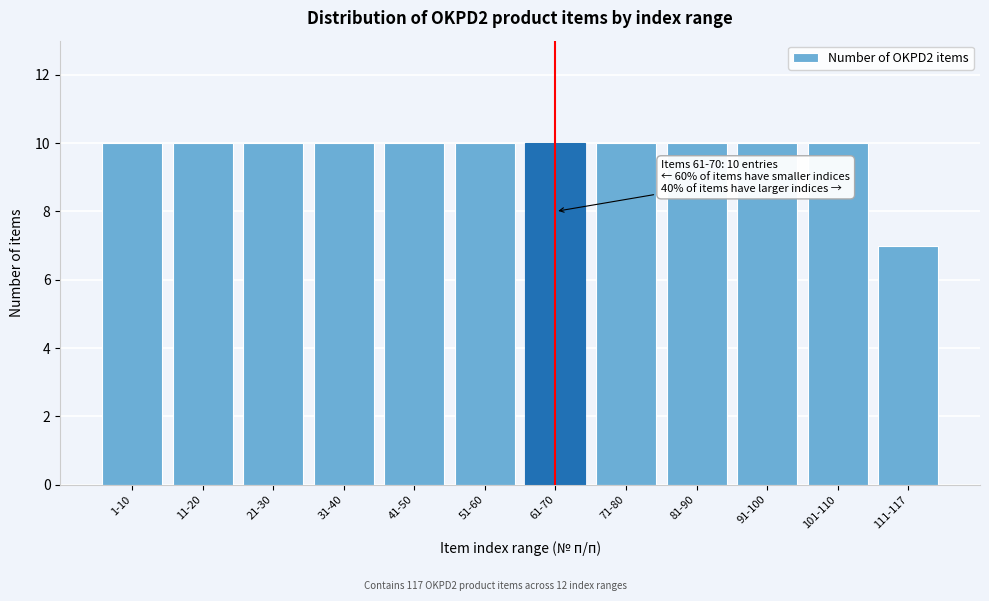

Reading left to right, transcribe all the data shown in this chart.

1-10=10	11-20=10	21-30=10	31-40=10	41-50=10	51-60=10	61-70=10	71-80=10	81-90=10	91-100=10	101-110=10	111-117=7